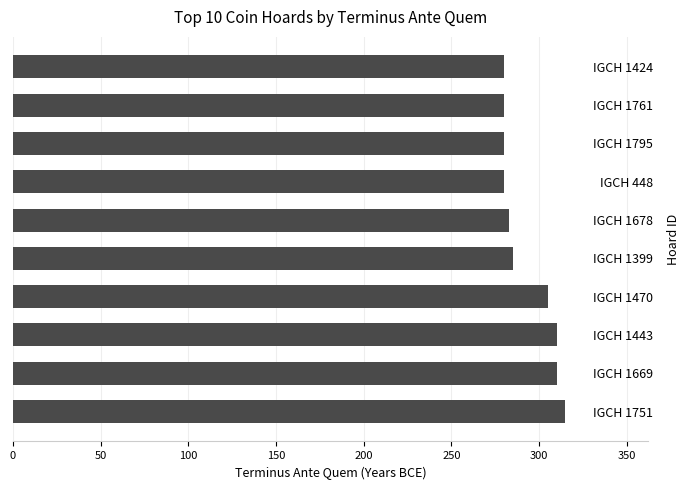

What is the minimum value shown in the chart?

280